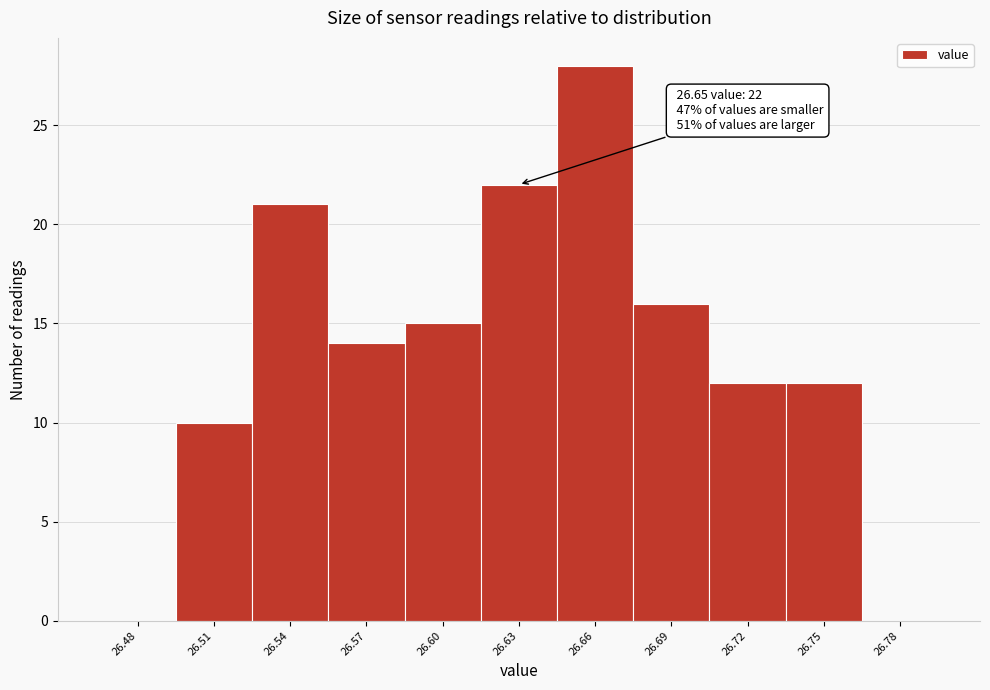

Reading right to left, transcribe all the data shown in this chart.

26.78=0	26.75=12	26.72=12	26.69=16	26.66=28	26.63=22	26.60=15	26.57=14	26.54=21	26.51=10	26.48=0